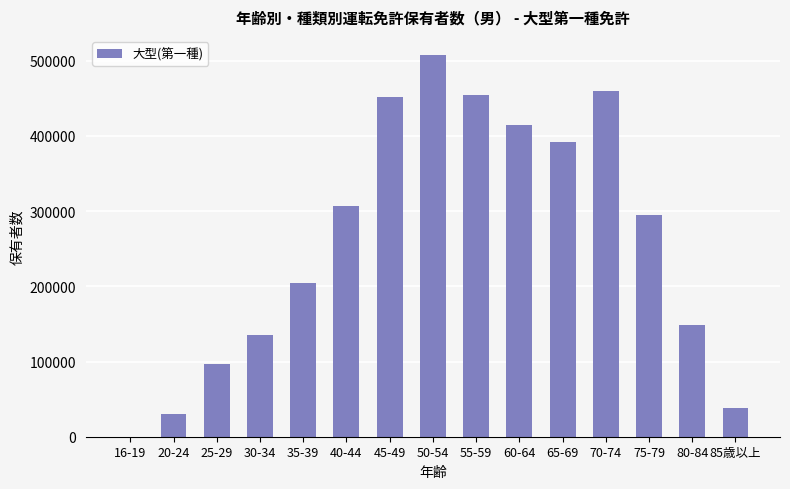

Between 80-84 and 16-19, which is larger?

80-84